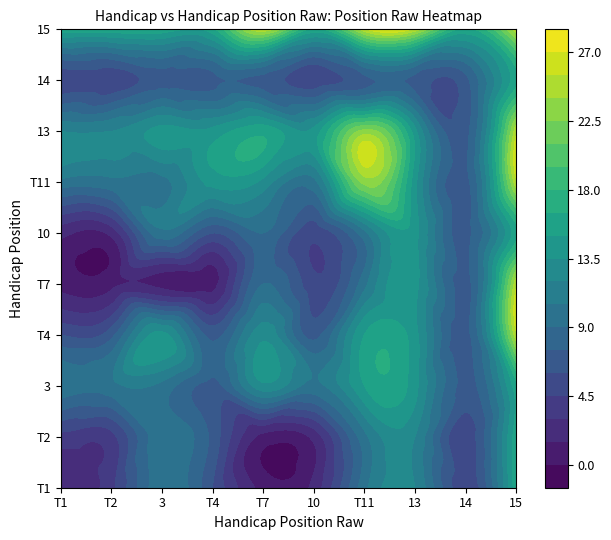

Is the value of T11 at 13 greater than the value of 10 at T1?

Yes